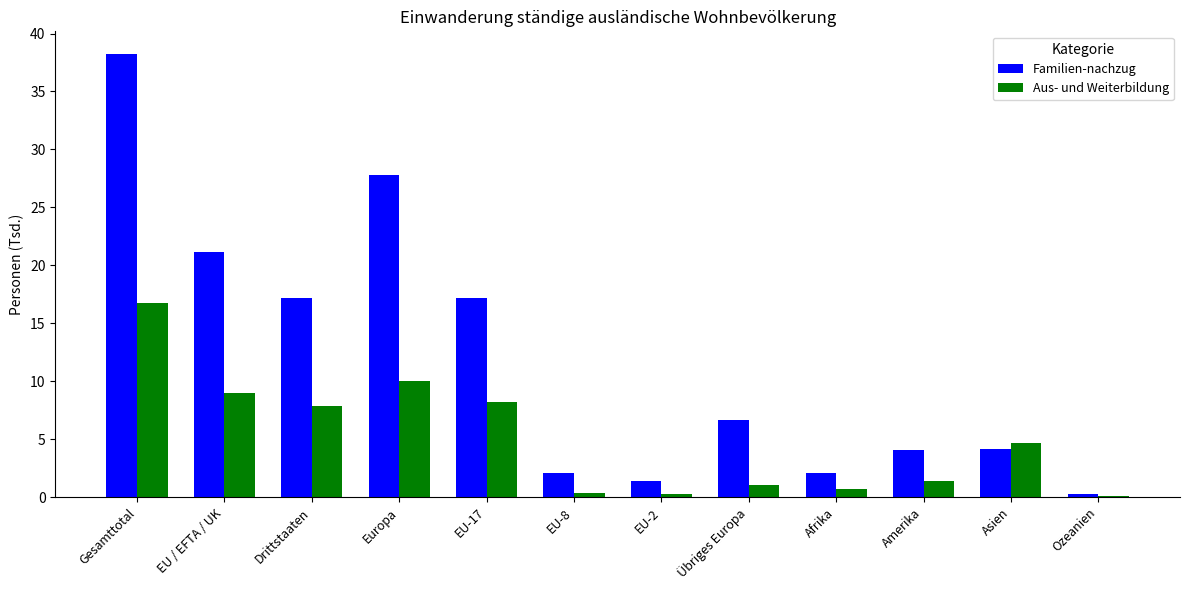

True or false: Familien-nachzug has a value of 2.1 at EU-8.

True